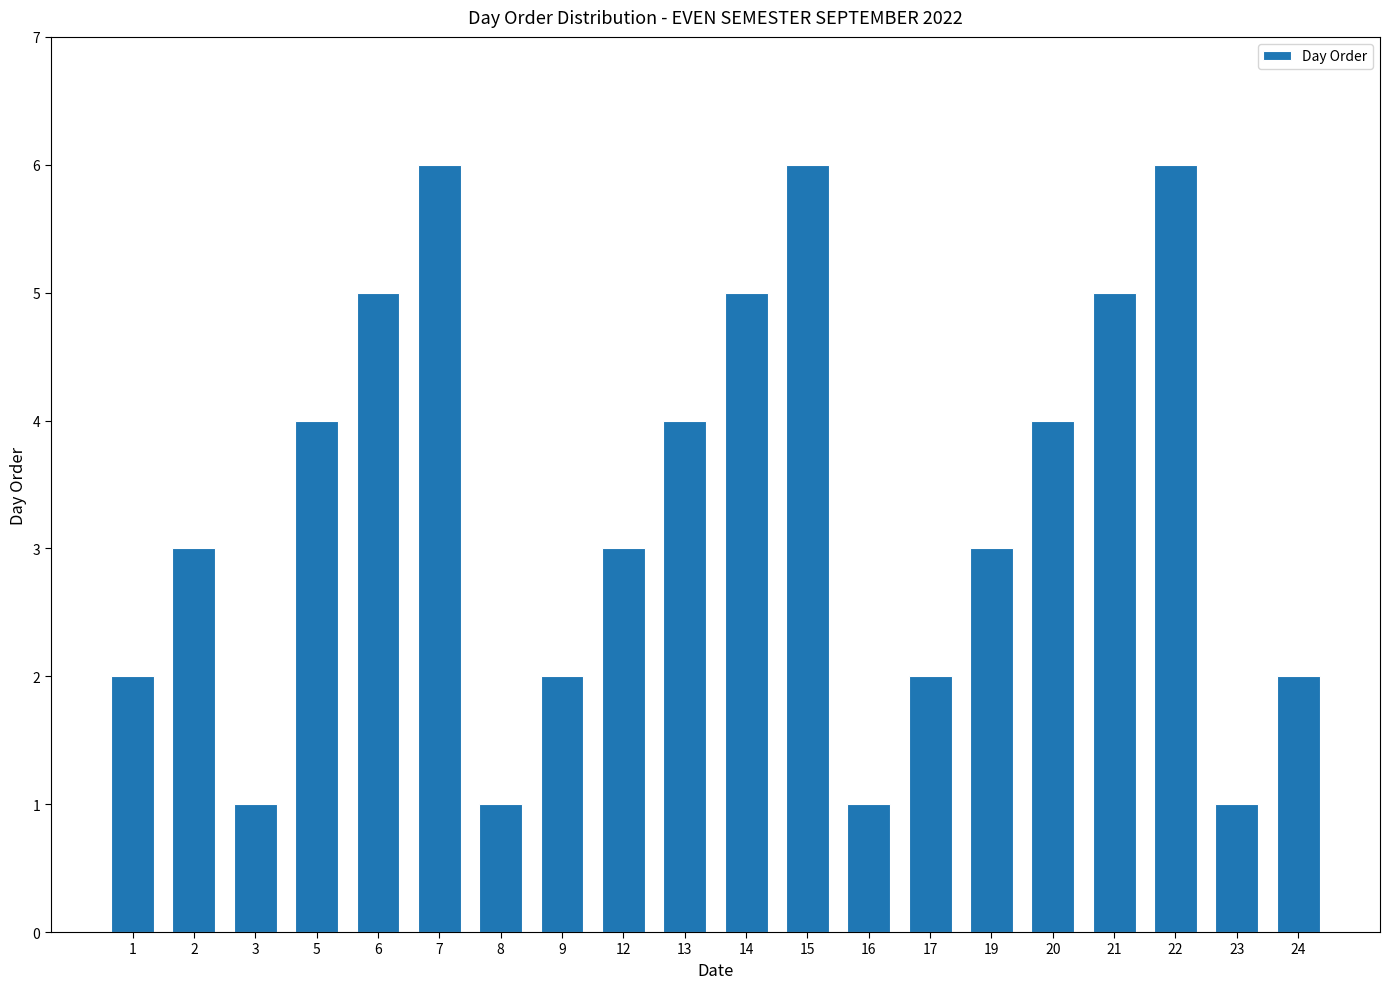

The chart shows a value of 2 at 9. True or false?

True